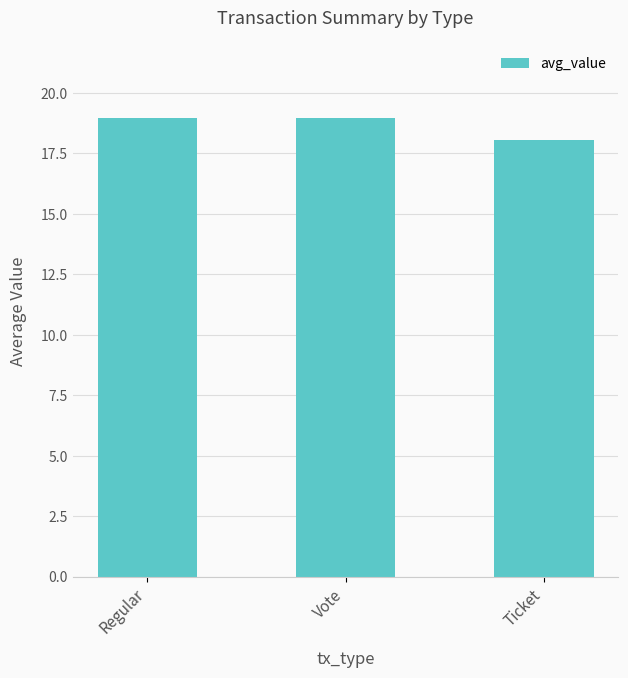

Where is the data nearest to the value 18?

Ticket